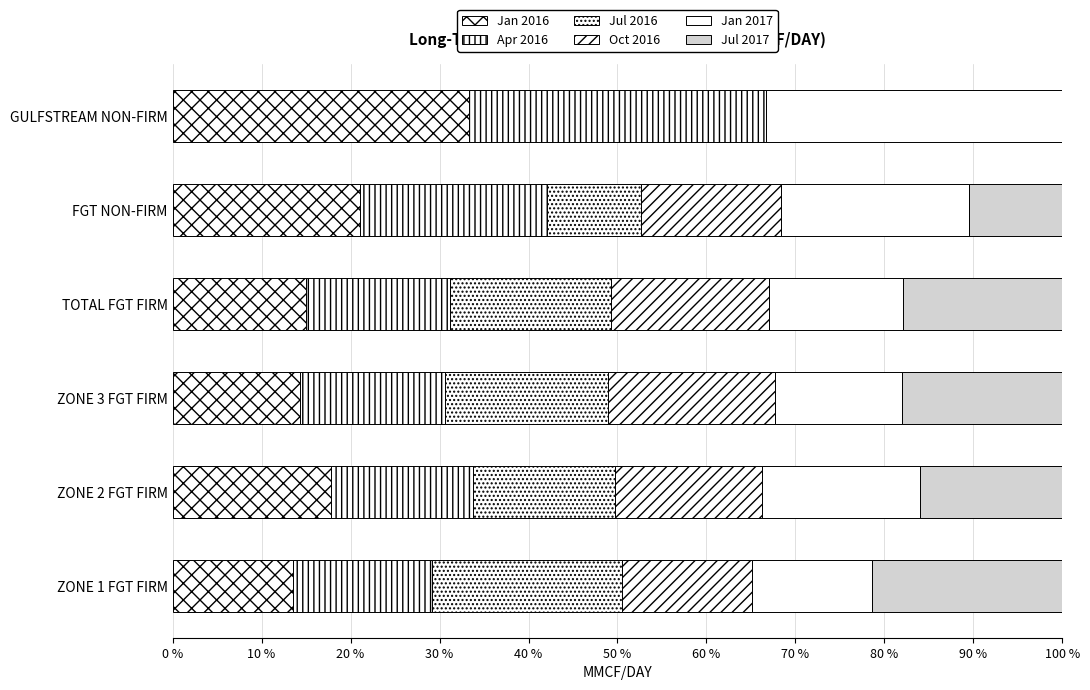

How many categories are shown in the chart?

6